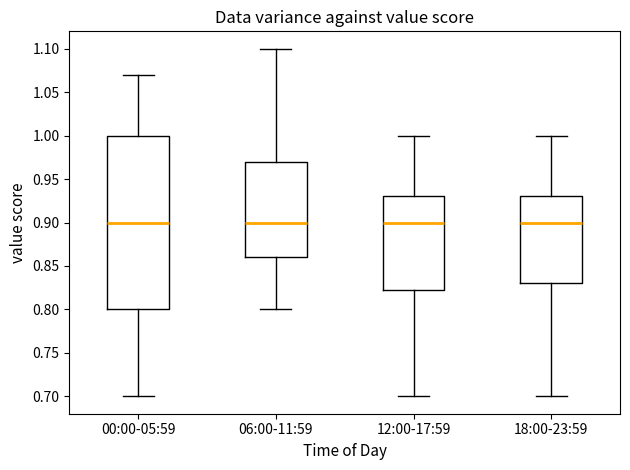

Which box is the tallest, from its lower edge to its upper edge?

00:00-05:59